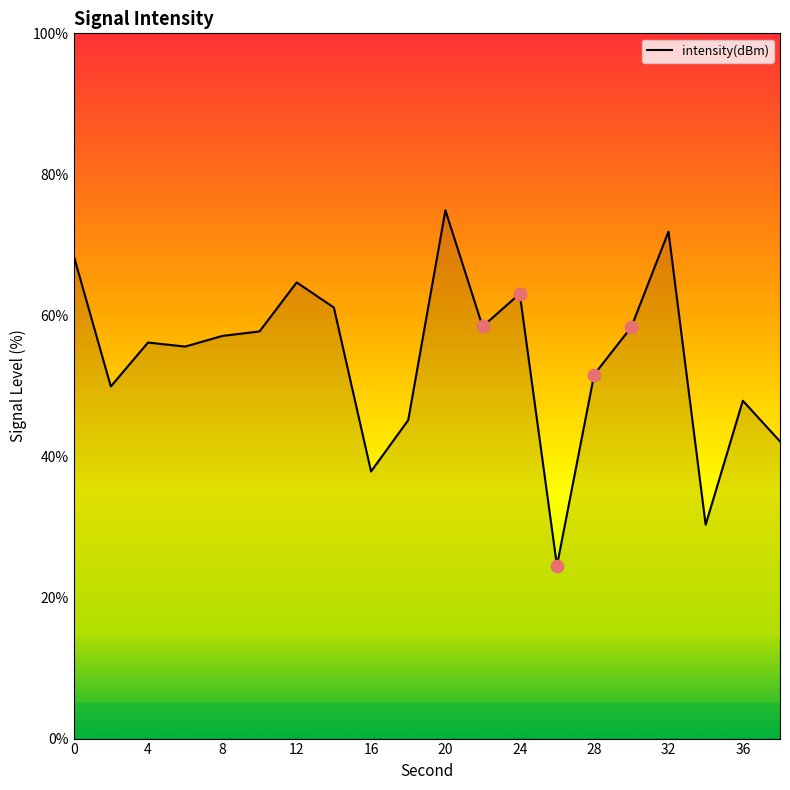

What is the minimum value shown in the chart?

24.5